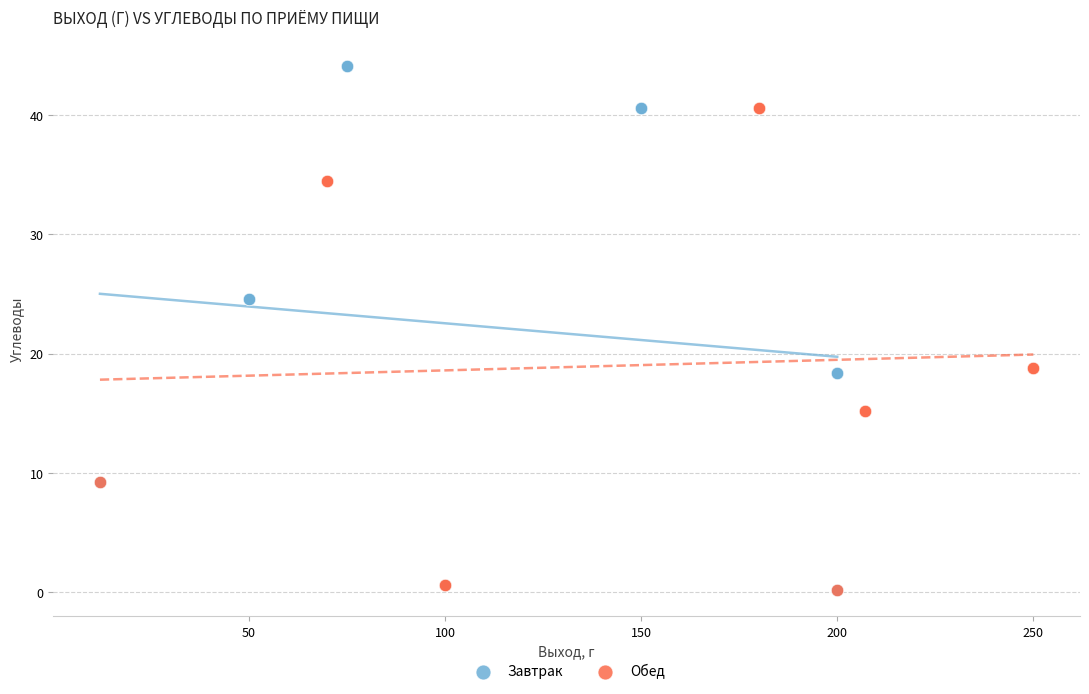

Which series contains the highest Y value?

Завтрак